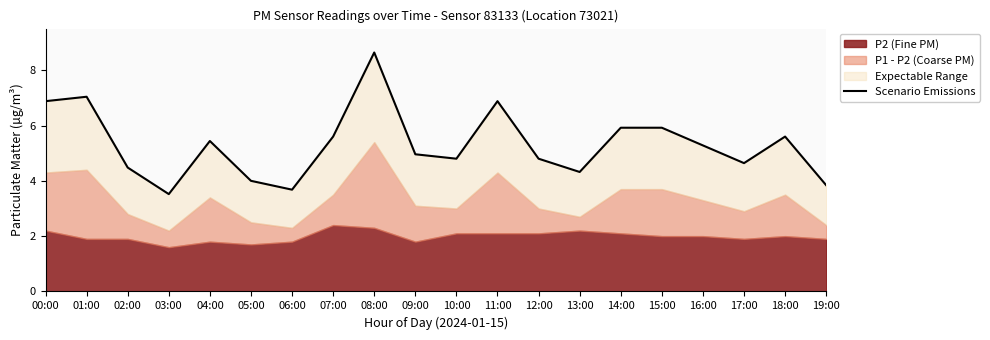

Read the value at 02:00.

4.5